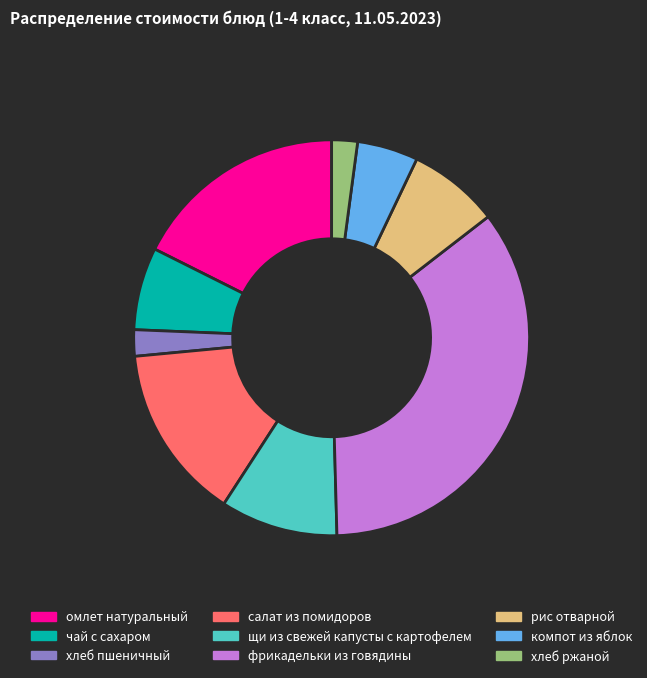

Is рис отварной the majority of the pie?

No